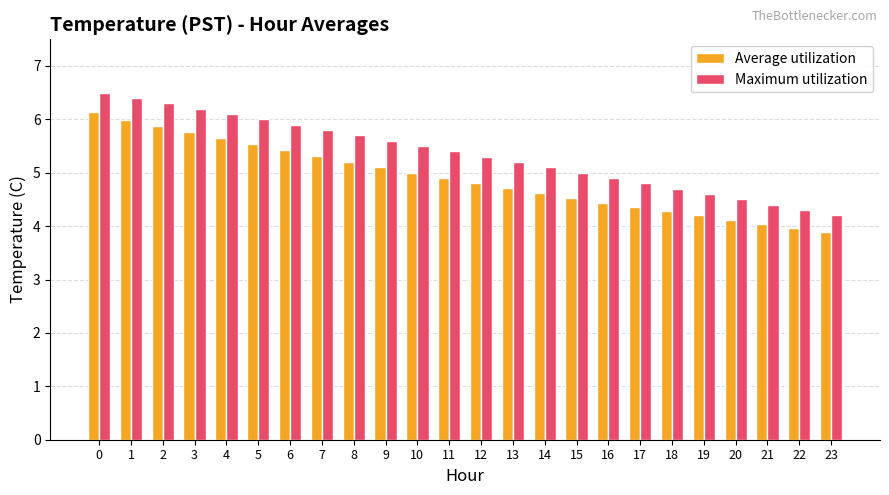

The Average utilization series shows 4.4 at 17. True or false?

True